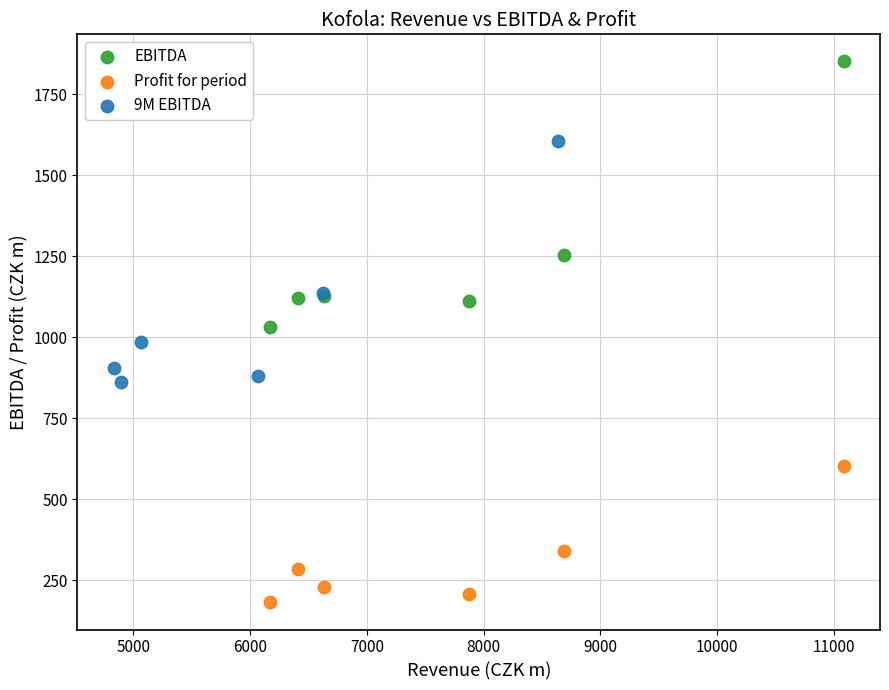

Which series has the largest Y range (max minus min)?

EBITDA